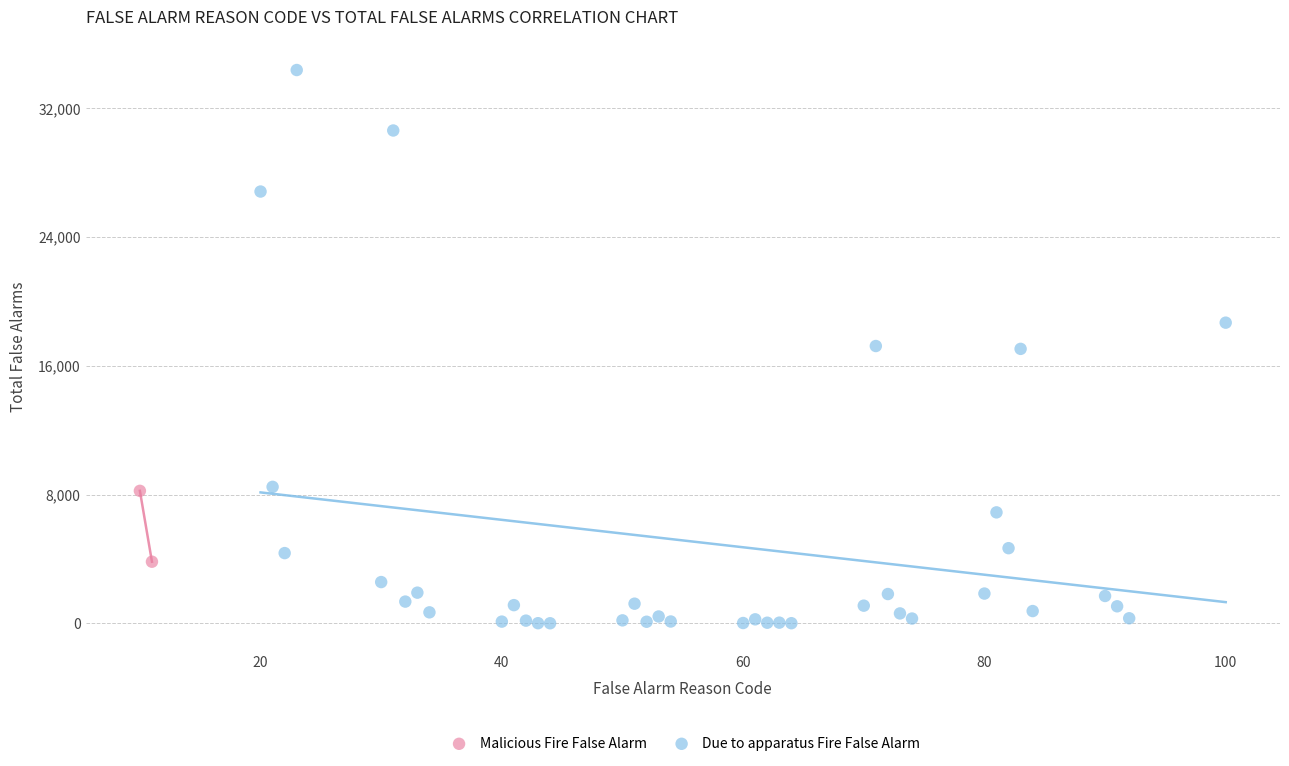

What are all the series names shown in the legend?

Malicious Fire False Alarm, Due to apparatus Fire False Alarm